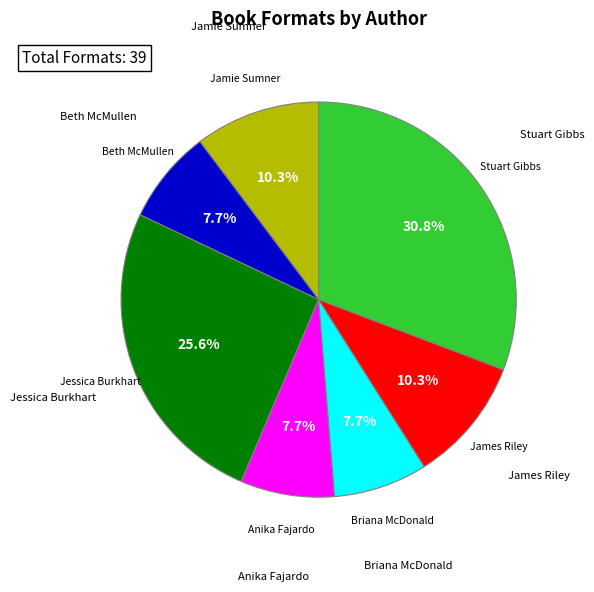

Approximately how many times larger is the value at Jamie Sumner compared to Briana McDonald?

1.3